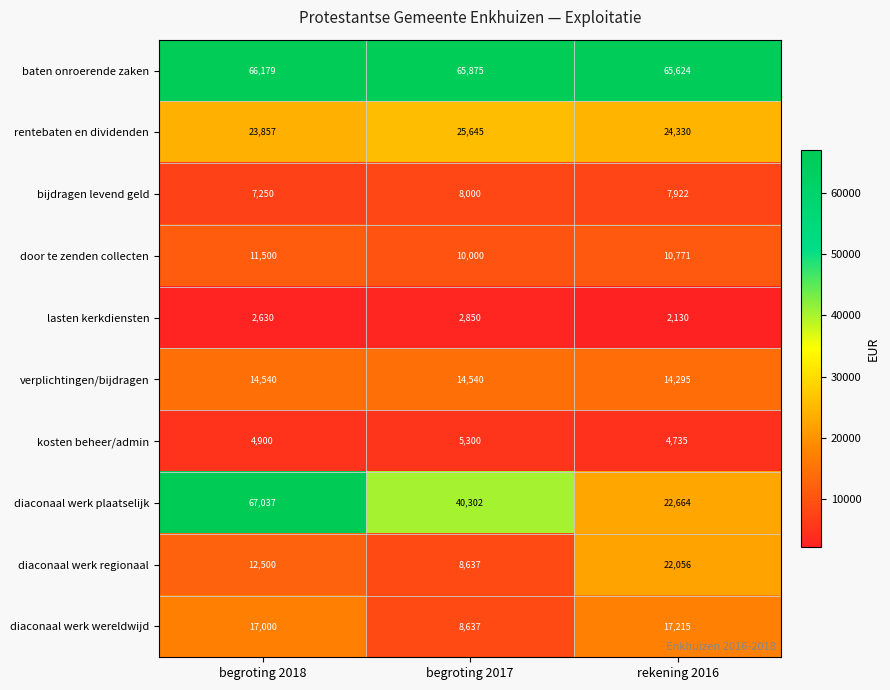

Reading right to left, extract all data points from this chart.

baten onroerende zaken: 65624	65875	66179
rentebaten en dividenden: 24330	25645	23857
bijdragen levend geld: 7922	8000	7250
door te zenden collecten: 10771	10000	11500
lasten kerkdiensten: 2130	2850	2630
verplichtingen/bijdragen: 14295	14540	14540
kosten beheer/admin: 4735	5300	4900
diaconaal werk plaatselijk: 22664	40302	67037
diaconaal werk regionaal: 22056	8637	12500
diaconaal werk wereldwijd: 17215	8637	17000